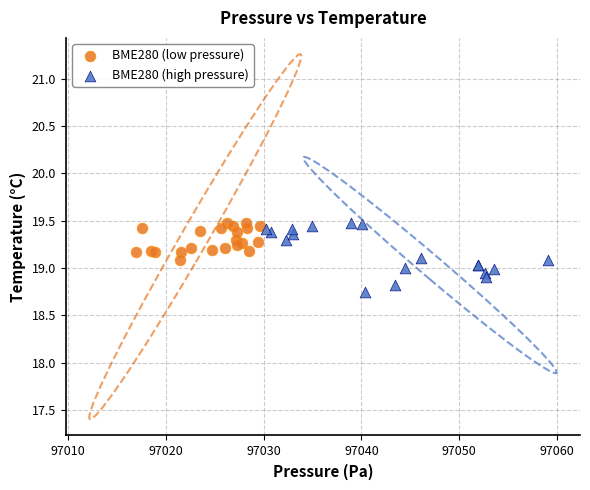

Which series contains the lowest Y value?

BME280 (high pressure)